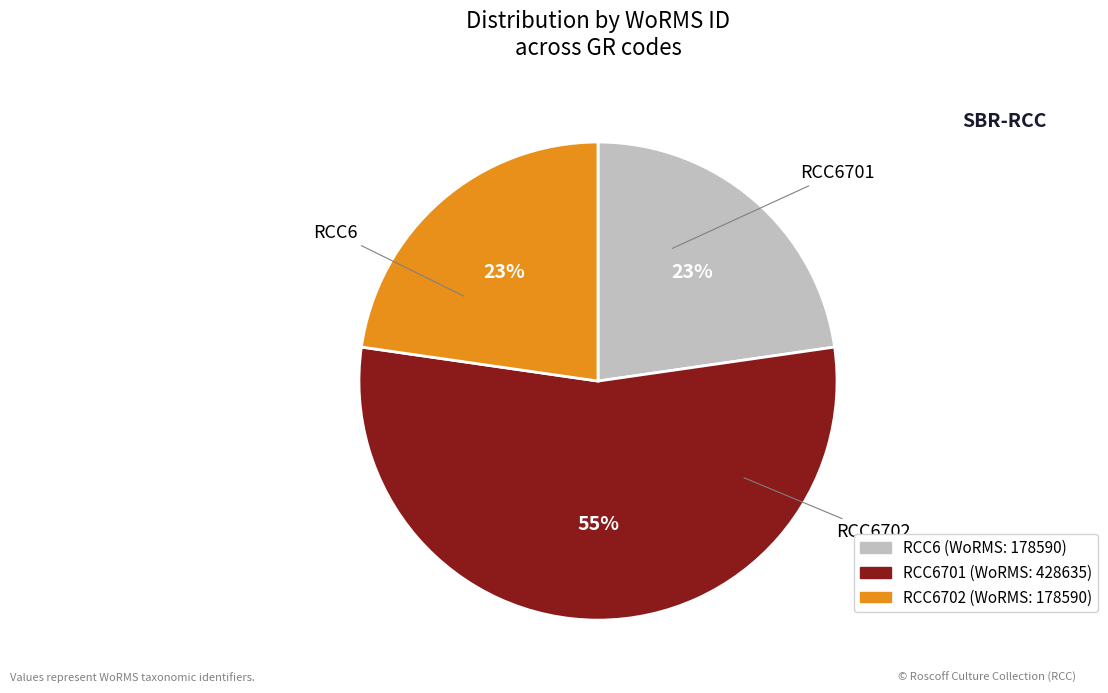

To the nearest percent, what is the average slice percentage?

33%